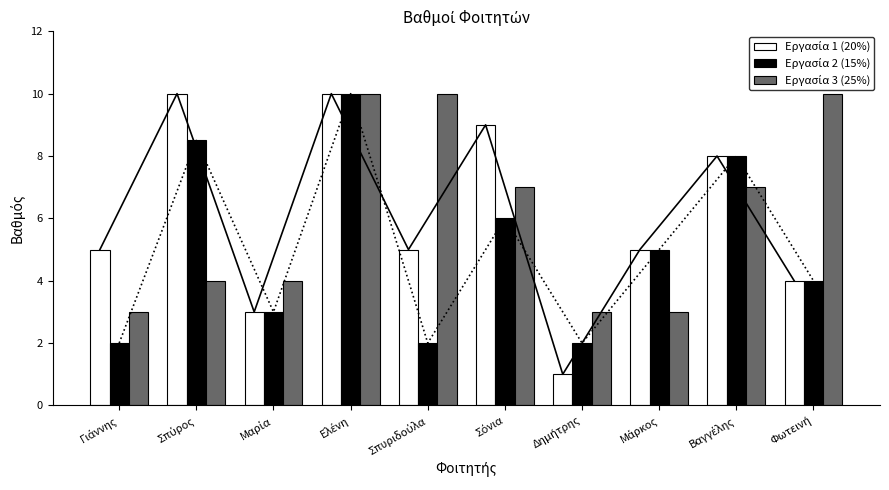

At which category does the chart reach its minimum across all series?

Δημήτρης